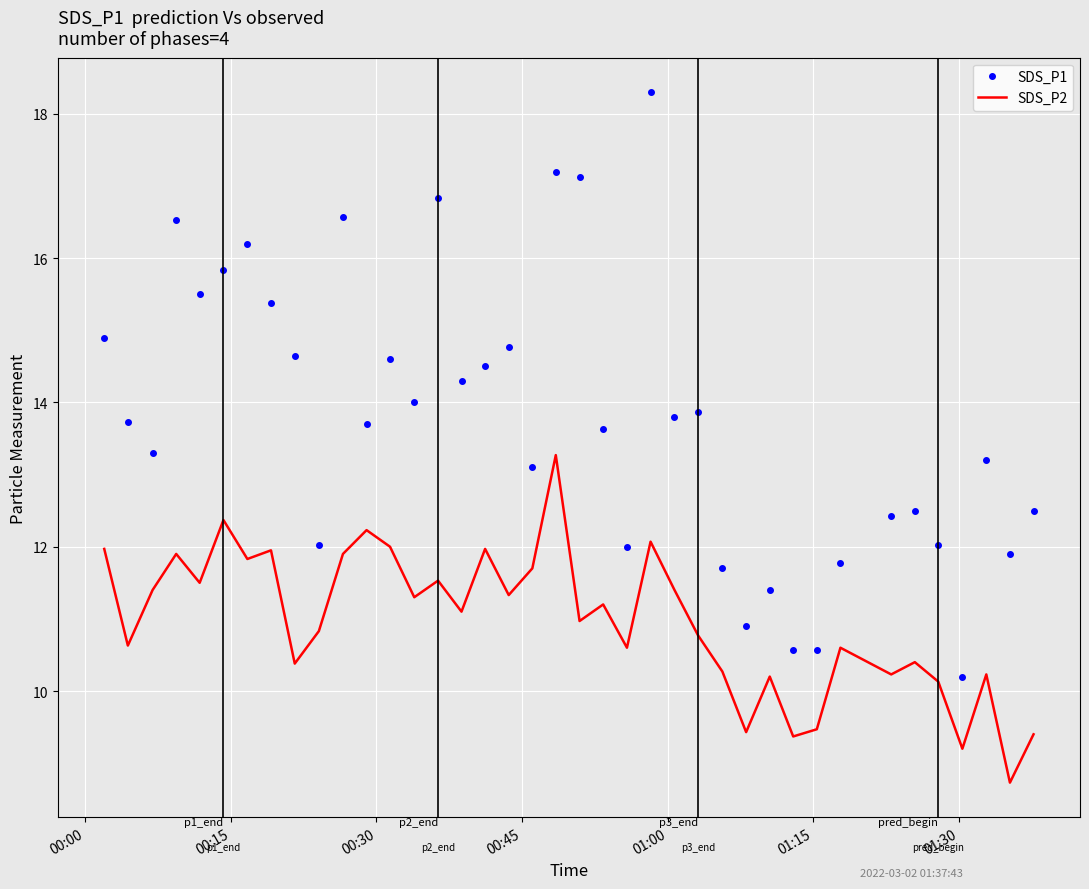

Which series has the largest total across all categories?

SDS_P1